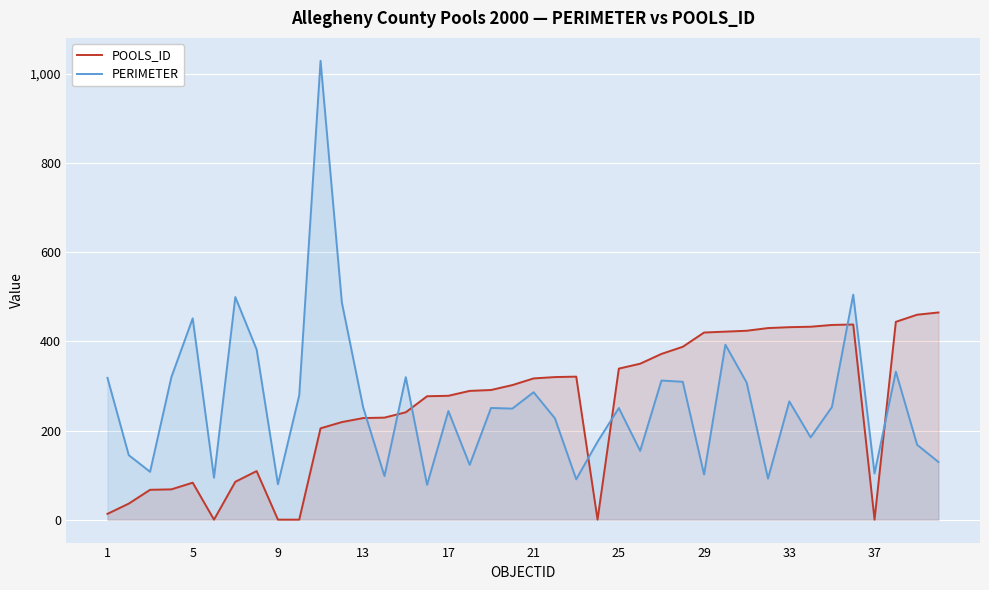

Which series has the widest spread of values?

PERIMETER